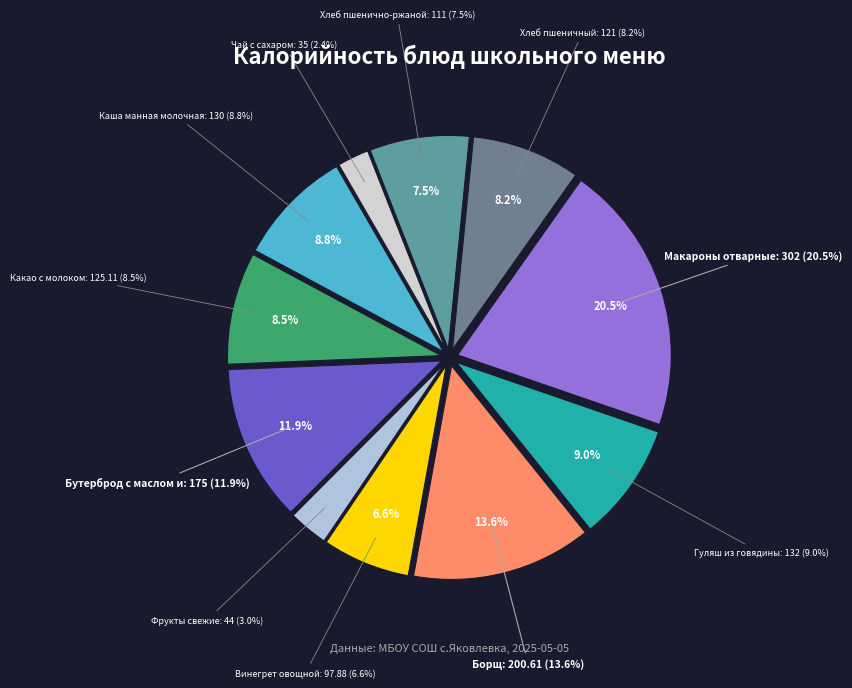

True or false: Бутерброд с маслом и сыром accounts for 12% of the total.

True